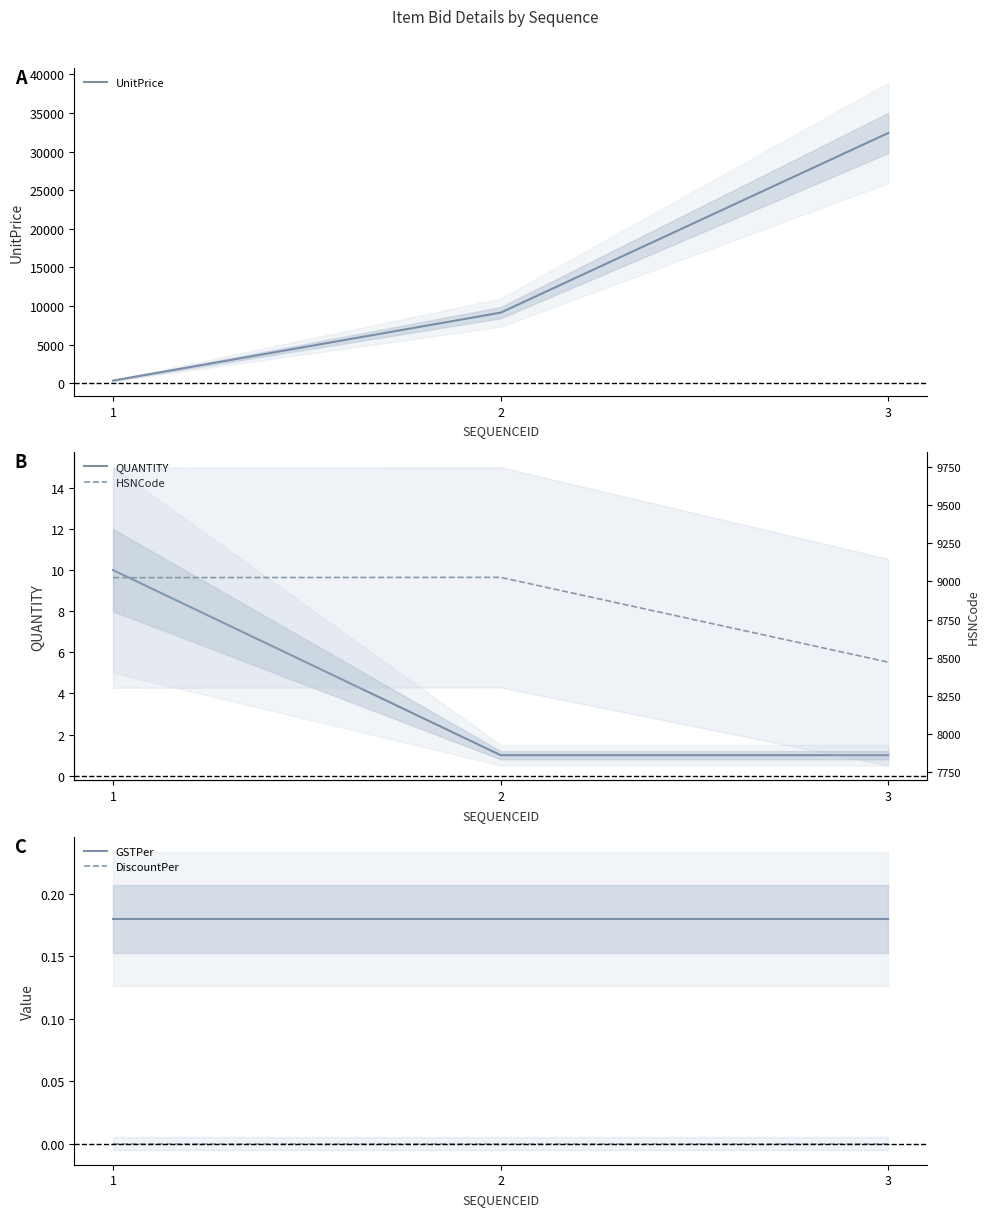

Which series has the largest total across all categories?

UnitPrice